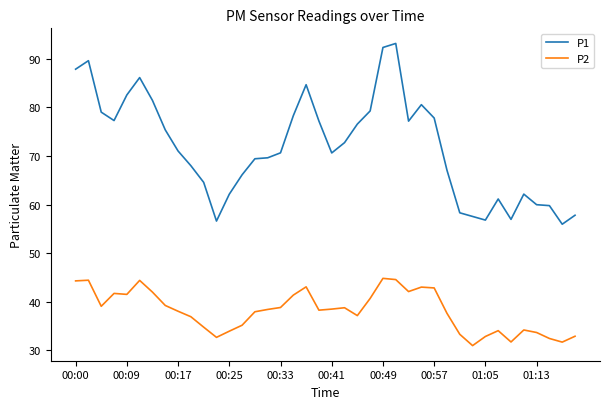

Which series has the largest total across all categories?

P1